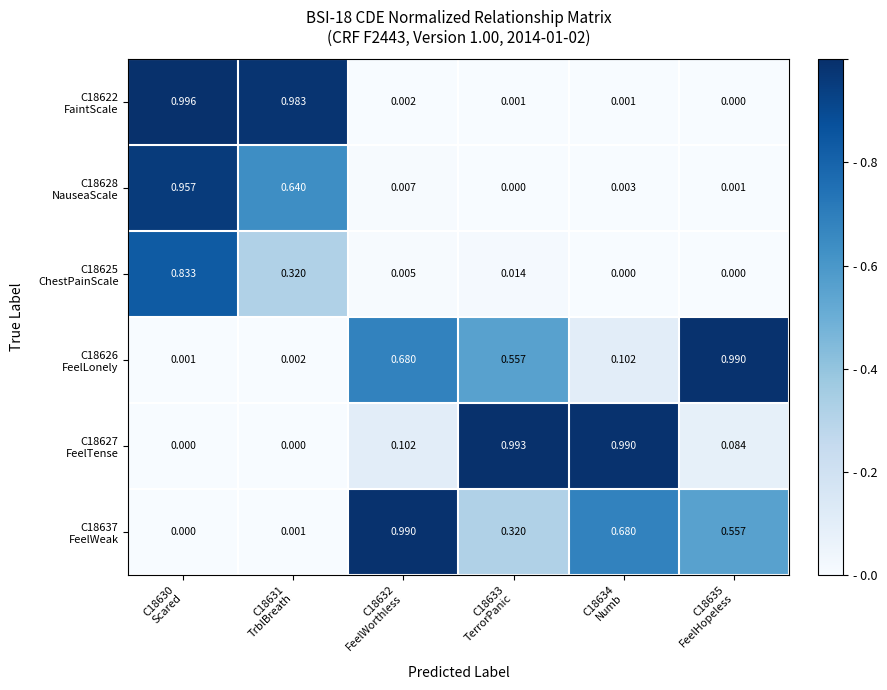

Count the number of data series in this chart.

6